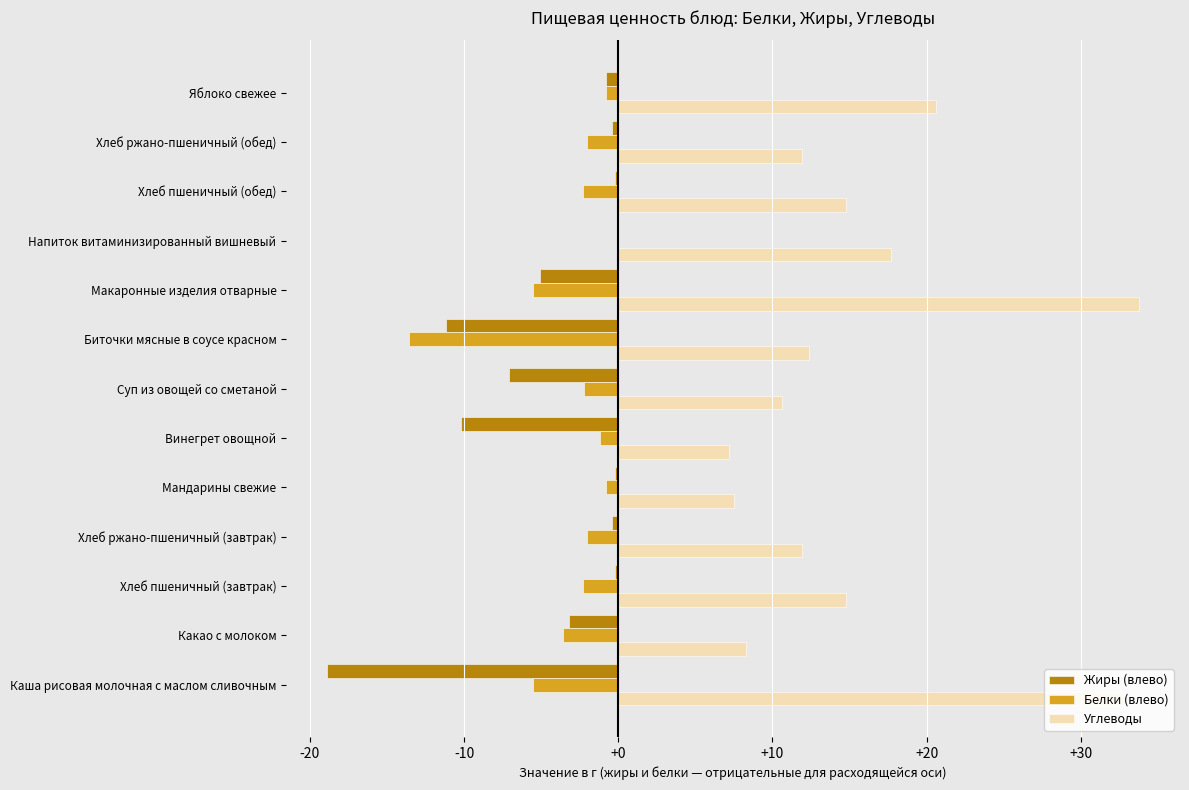

Is the value of Углеводы at Хлеб пшеничный (обед) greater than the value of Жиры (влево) at Винегрет овощной?

Yes